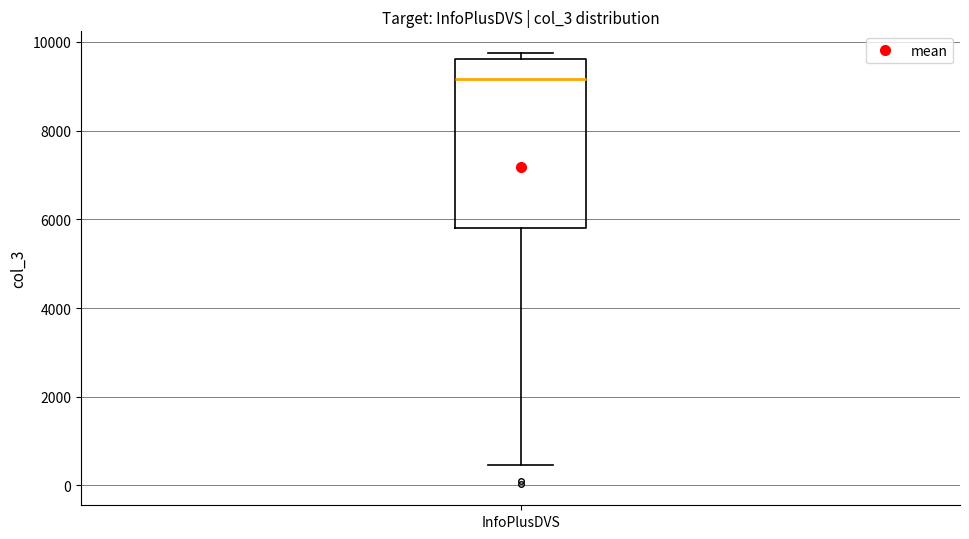

Where does the lower whisker of the box for InfoPlusDVS end on the y-axis? The values are not printed on the chart, so give them approximately, as read against the axis.

400